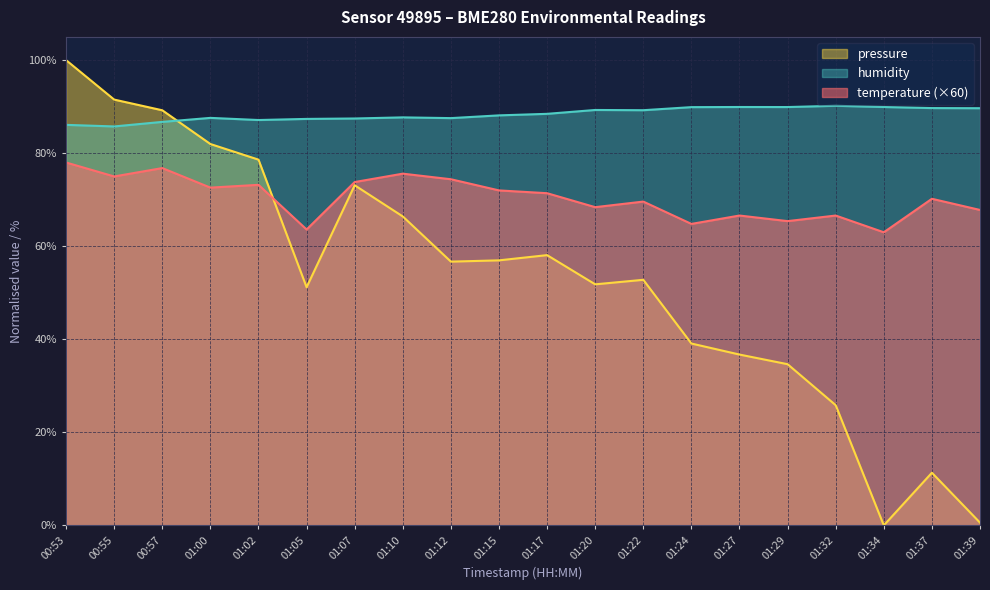

Which series has the widest spread of values?

pressure